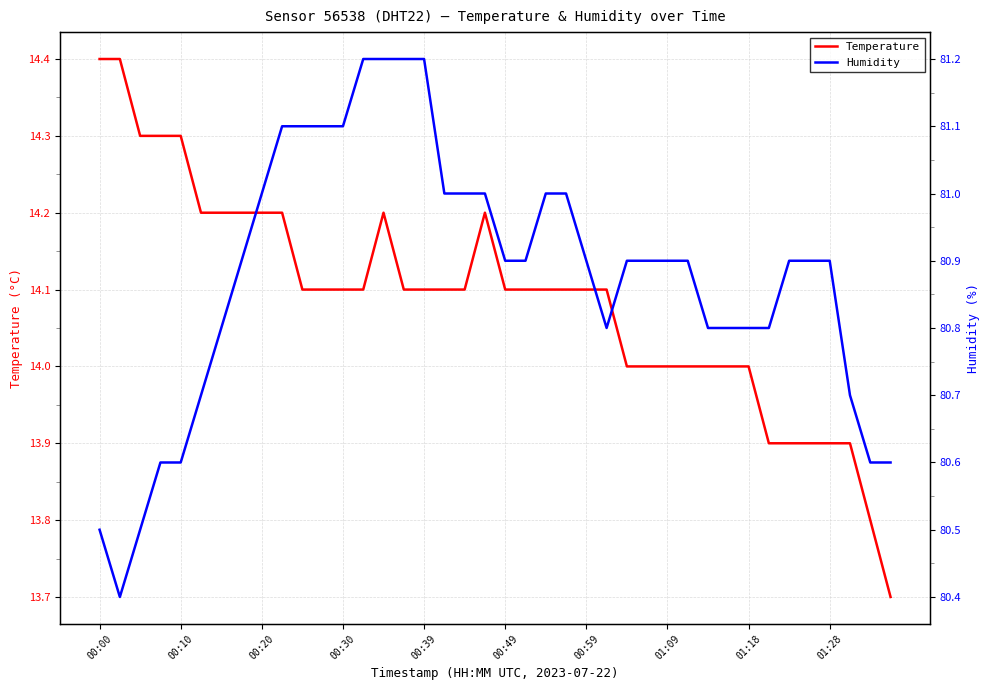

True or false: Temperature has more than 1 interior local peaks.

True